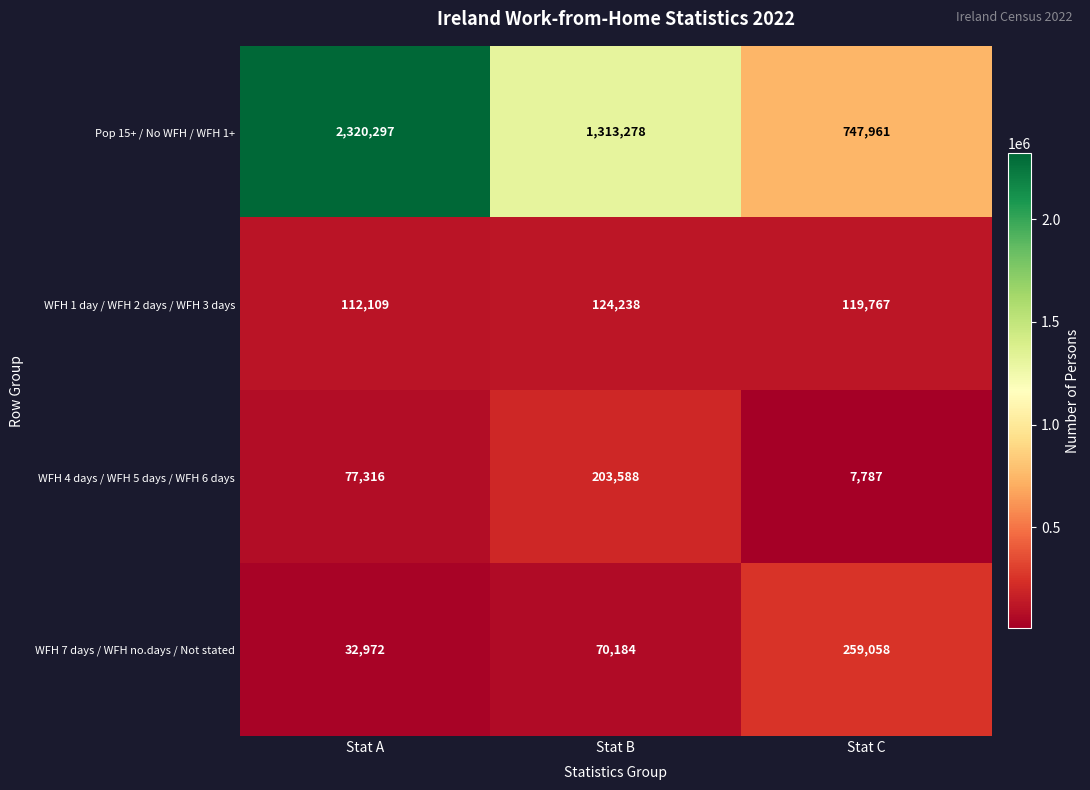

What is the approximate value of WFH 1 day / WFH 2 days / WFH 3 days at Stat A, to the nearest 10?

112110